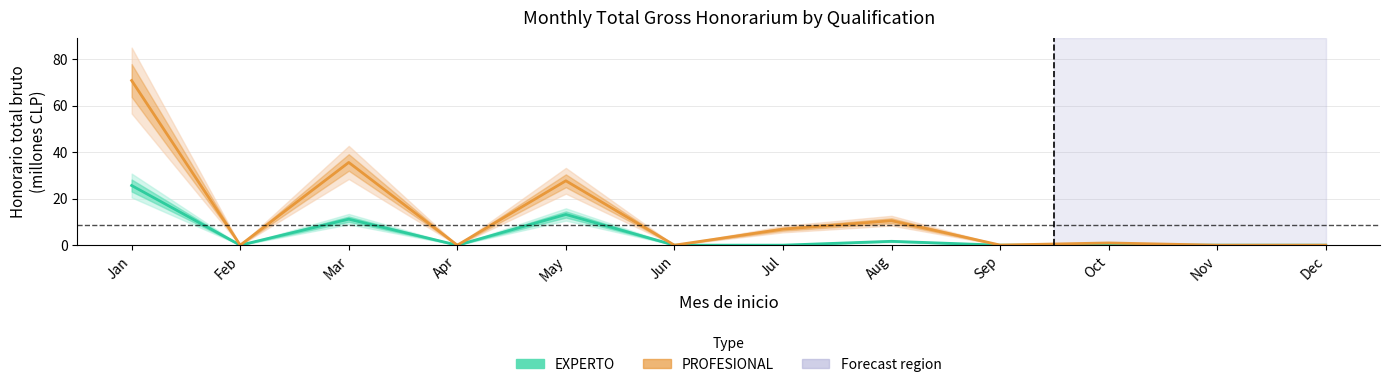

What is the approximate value of EXPERTO at Mar?

11.2